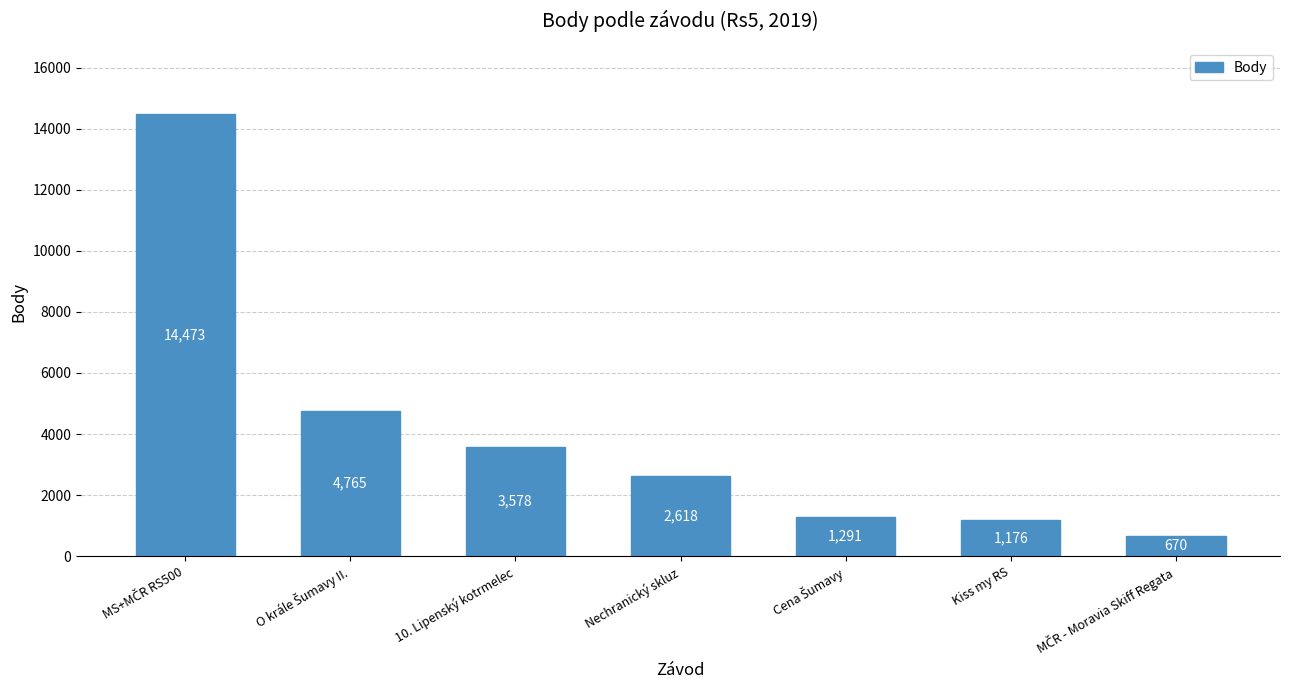

Is it true that the value at Kiss my RS is 300?

False